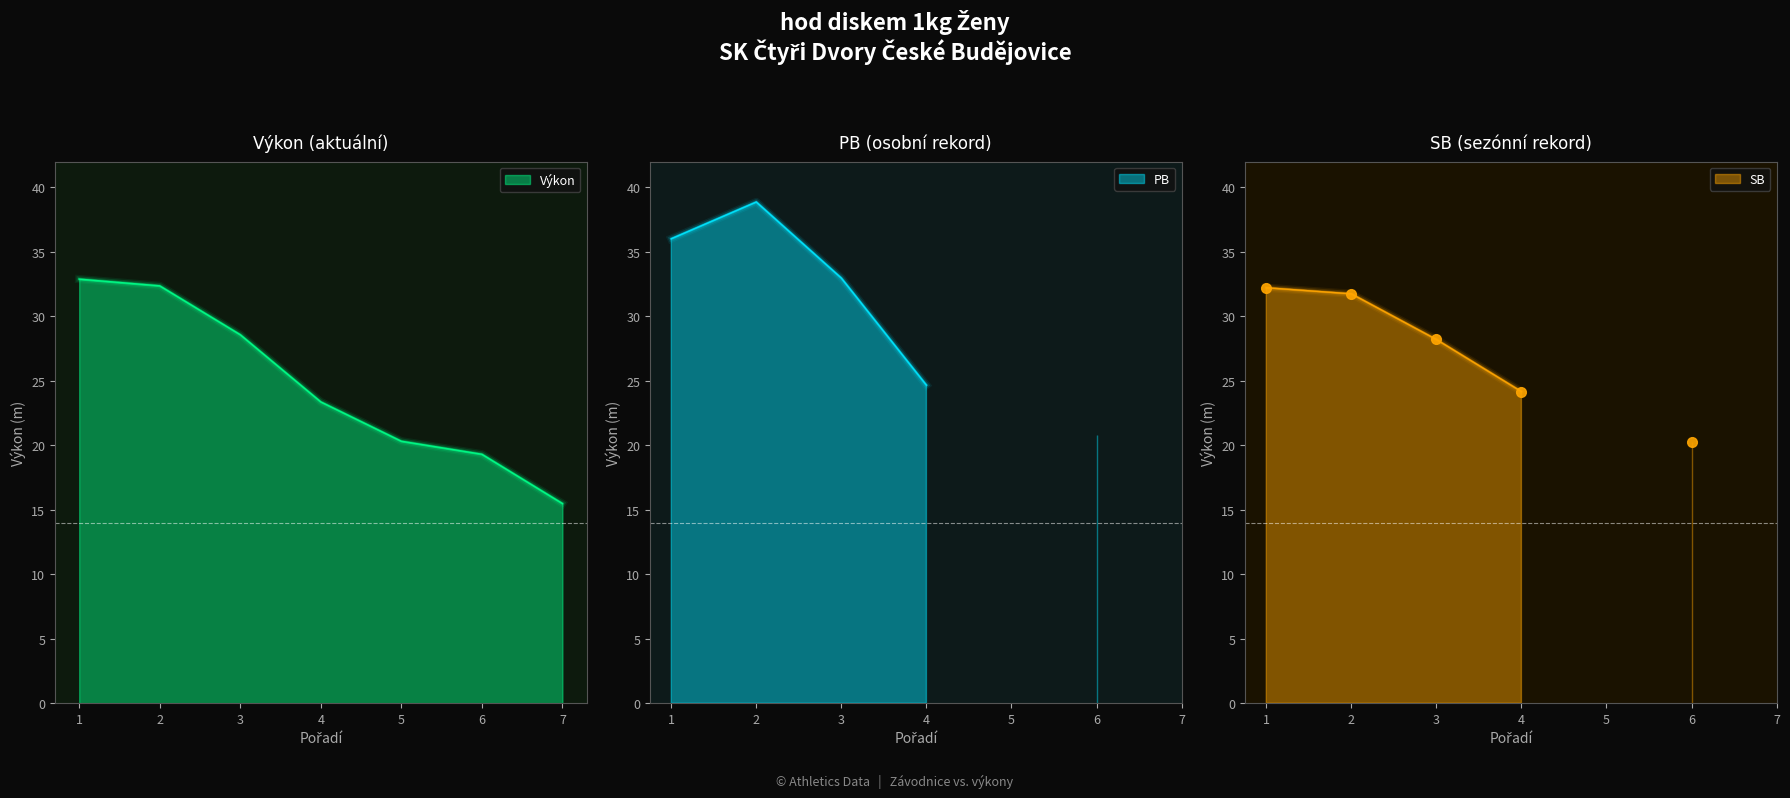

Is it true that Výkon equals 23.8 at 7?

False